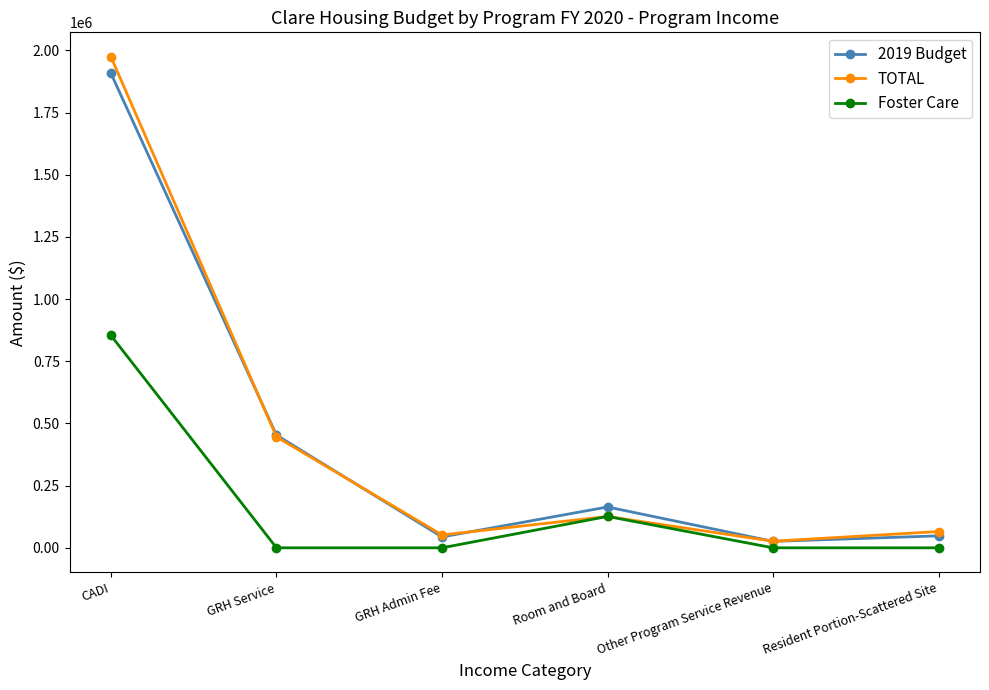

Is this an area chart (filled region under the line)?

No